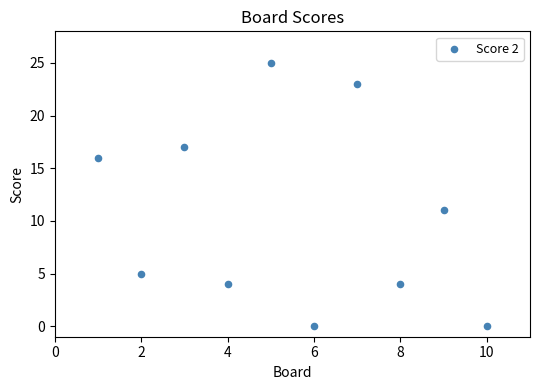

What Y value in the scatter plot is closest to 12?

11